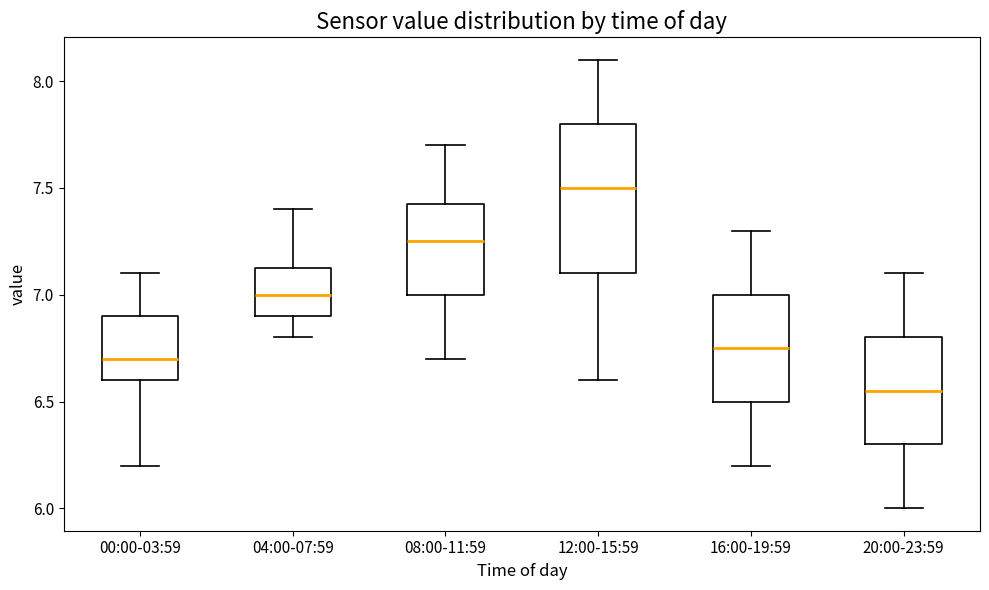

Which box's median line is the lowest?

20:00-23:59